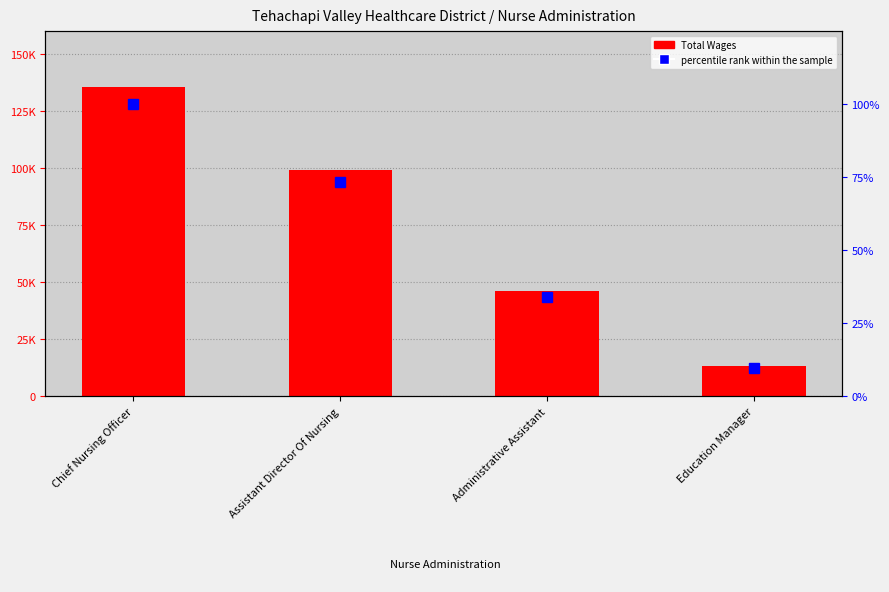

List the series in order of their overall mean, lowest first.

percentile rank within the sample, Total Wages